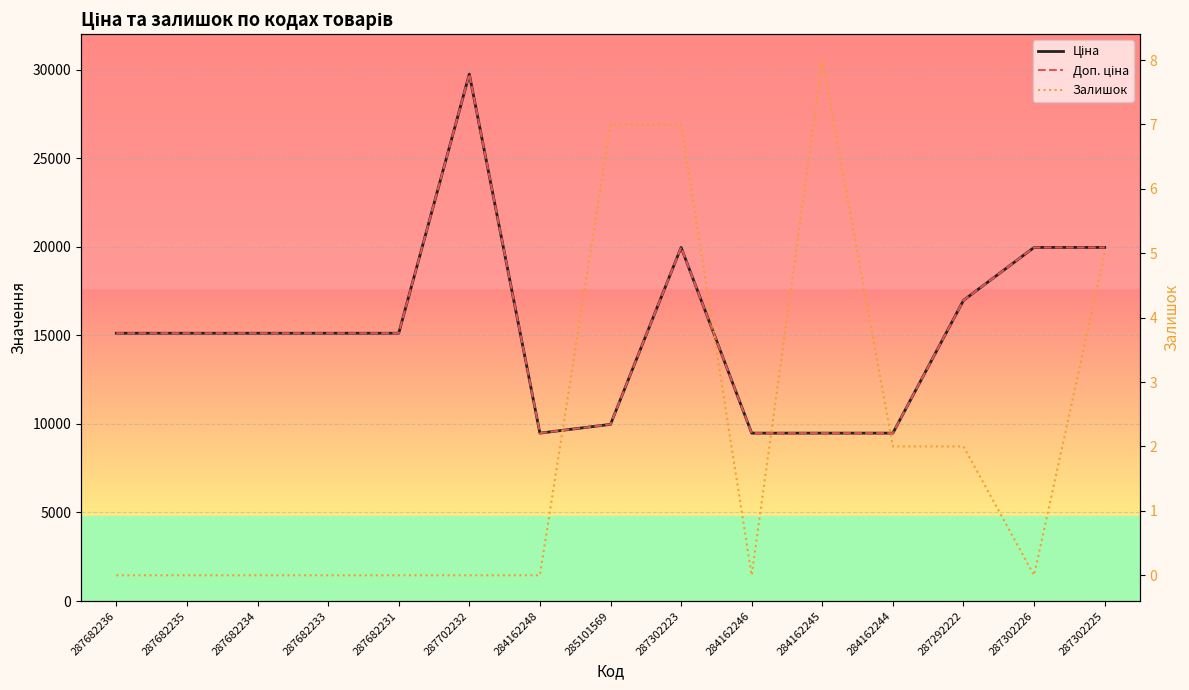

What is the label of the 9th point from the right?

284162248